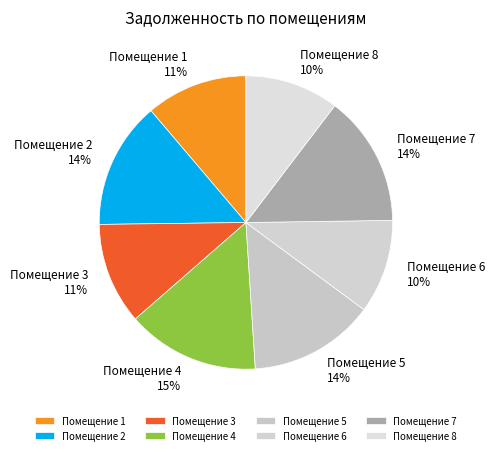

Count the number of slices in the pie.

8